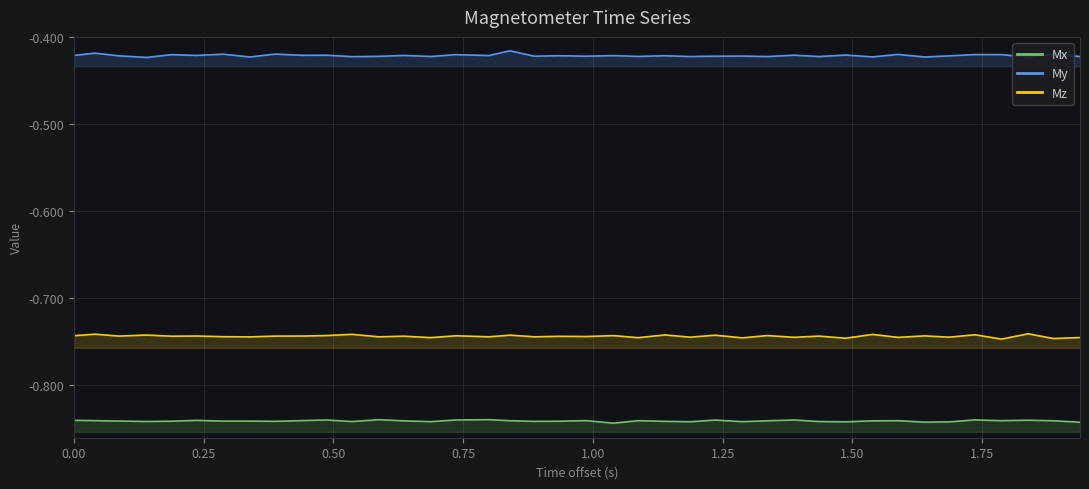

True or false: Mx and My cross at least once.

False